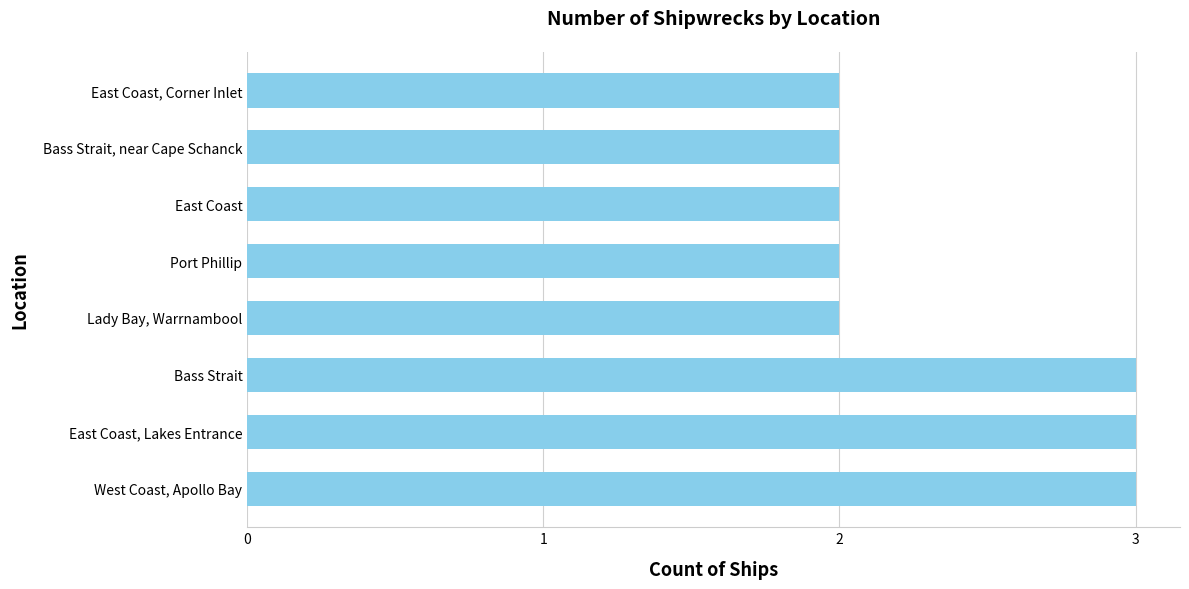

What is the ratio of the value at Port Phillip to the value at Bass Strait?

0.7